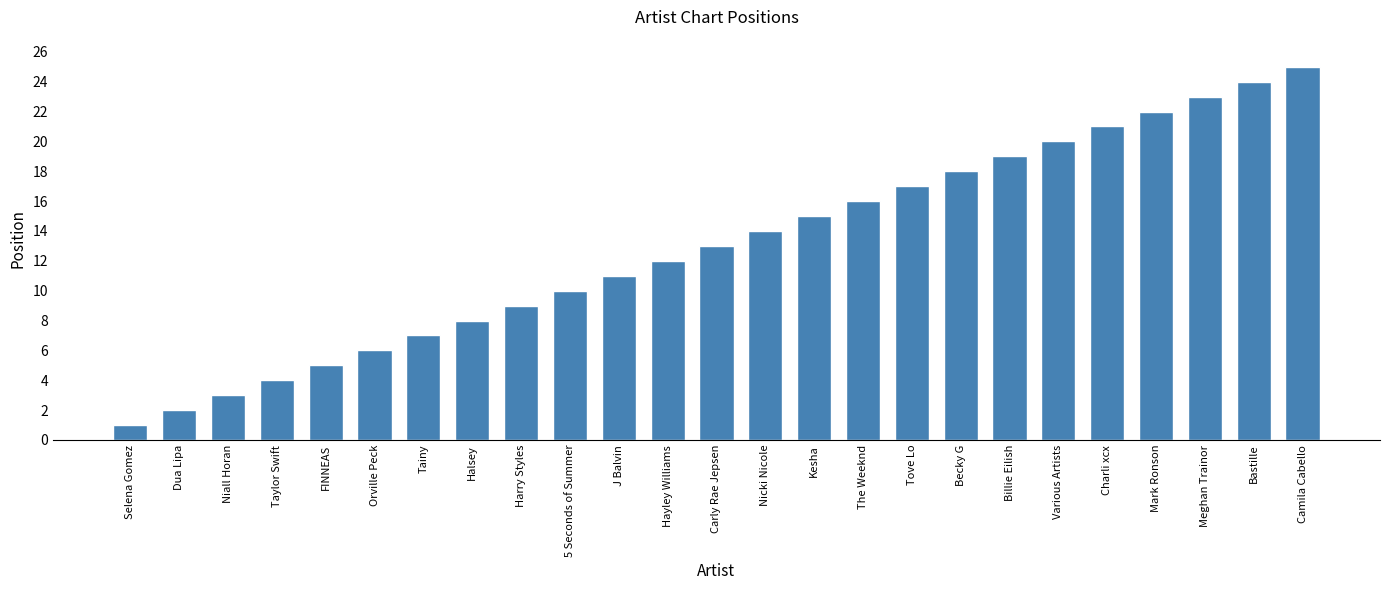

Rank the categories by value from highest to lowest.

Camila Cabello, Bastille, Meghan Trainor, Mark Ronson, Charli xcx, Various Artists, Billie Eilish, Becky G, Tove Lo, The Weeknd, Kesha, Nicki Nicole, Carly Rae Jepsen, Hayley Williams, J Balvin, 5 Seconds of Summer, Harry Styles, Halsey, Tainy, Orville Peck, FINNEAS, Taylor Swift, Niall Horan, Dua Lipa, Selena Gomez